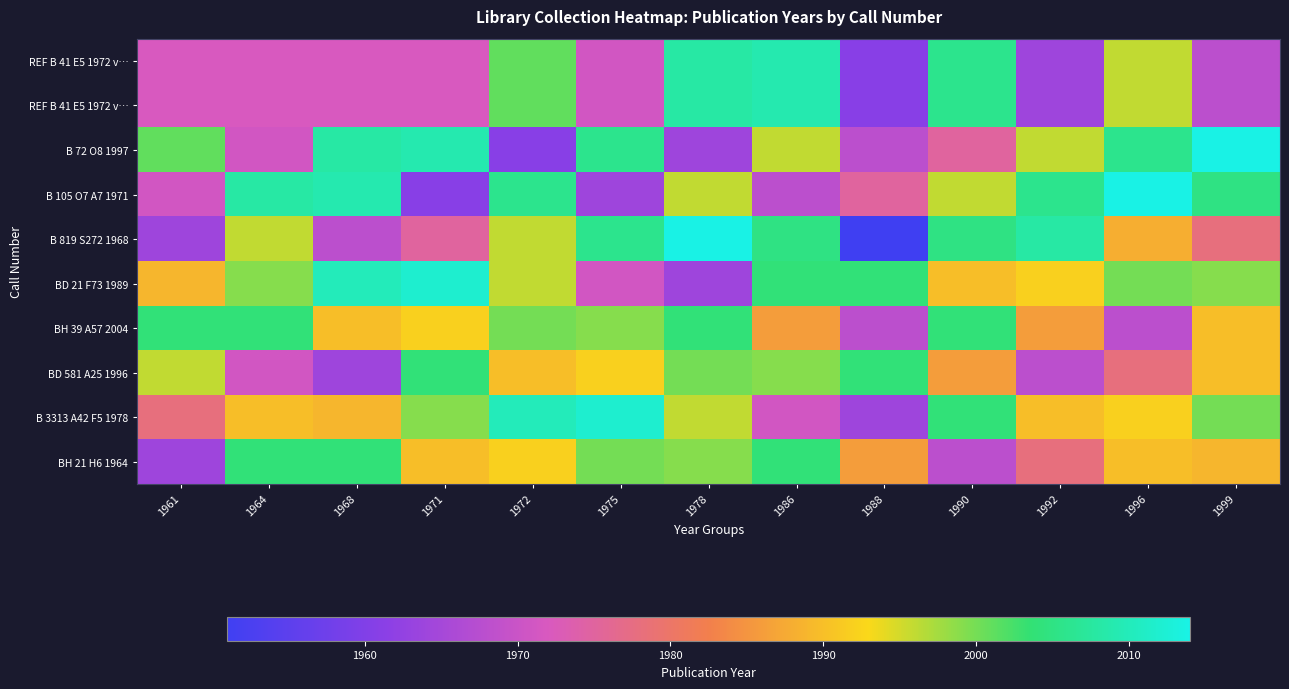

At which category is the sum across all series the highest?

1972